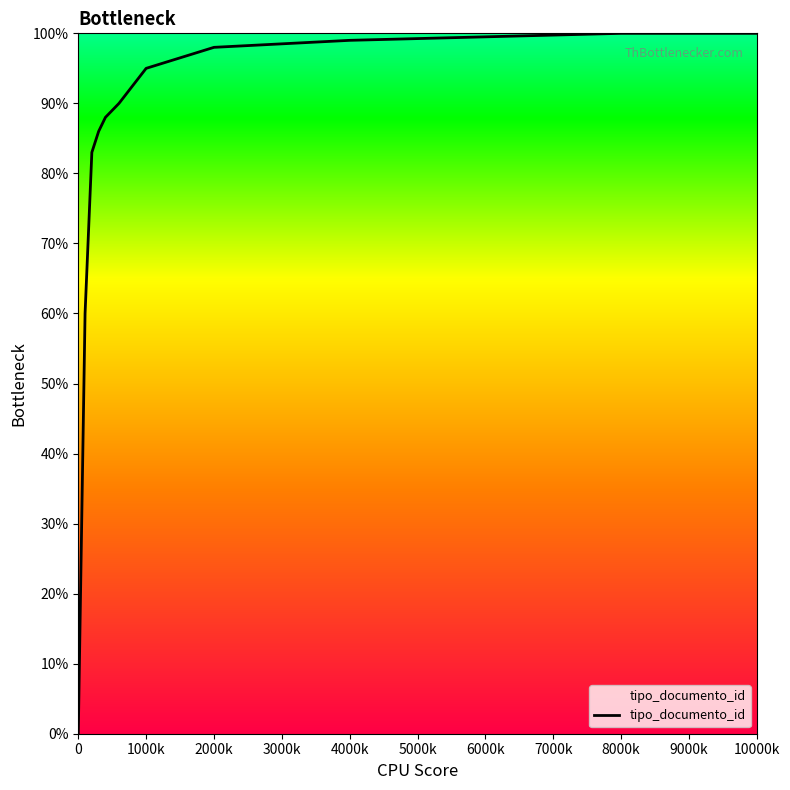

What is the difference between the maximum and minimum values?

100.0